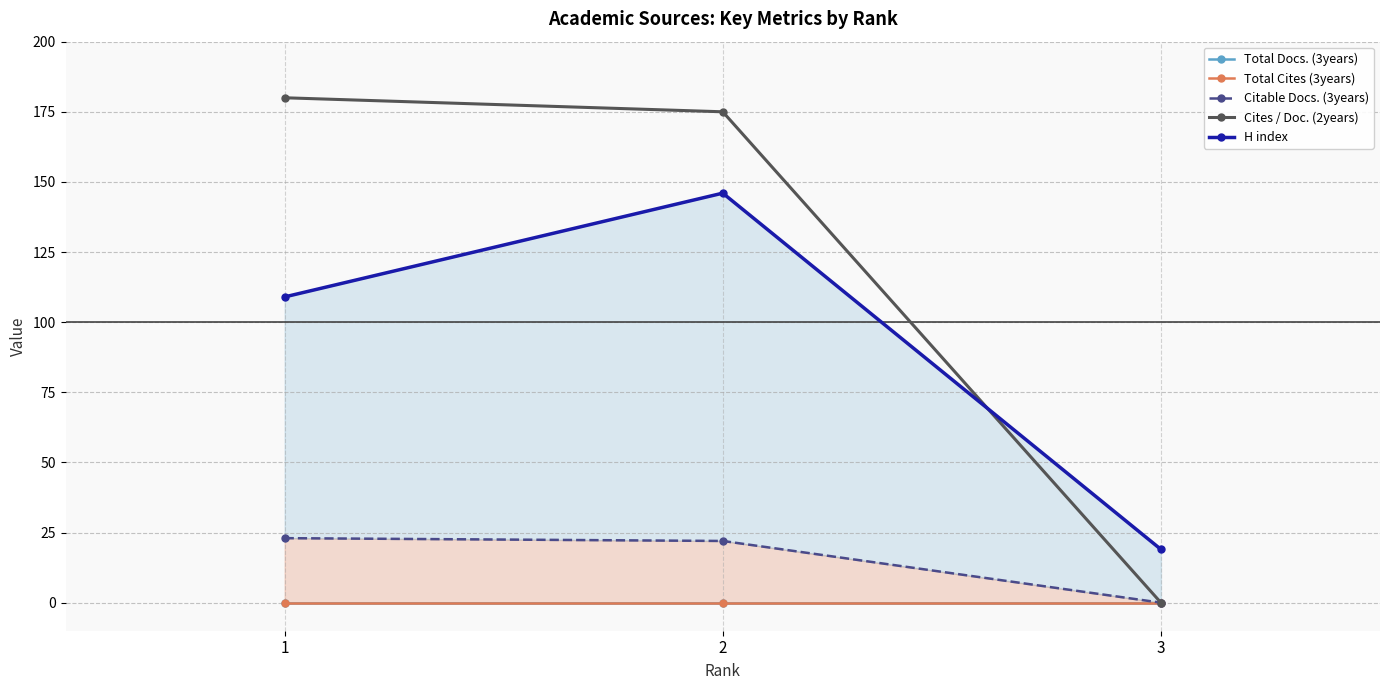

What is the sum of all Cites / Doc. (2years) values?

355